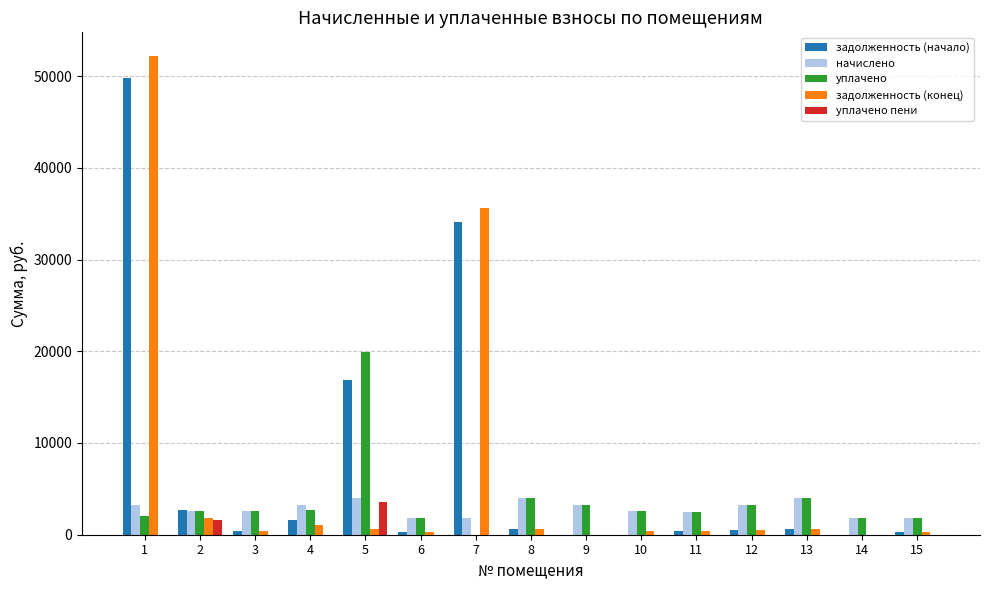

Which series changed the most between 5 and 11?

уплачено